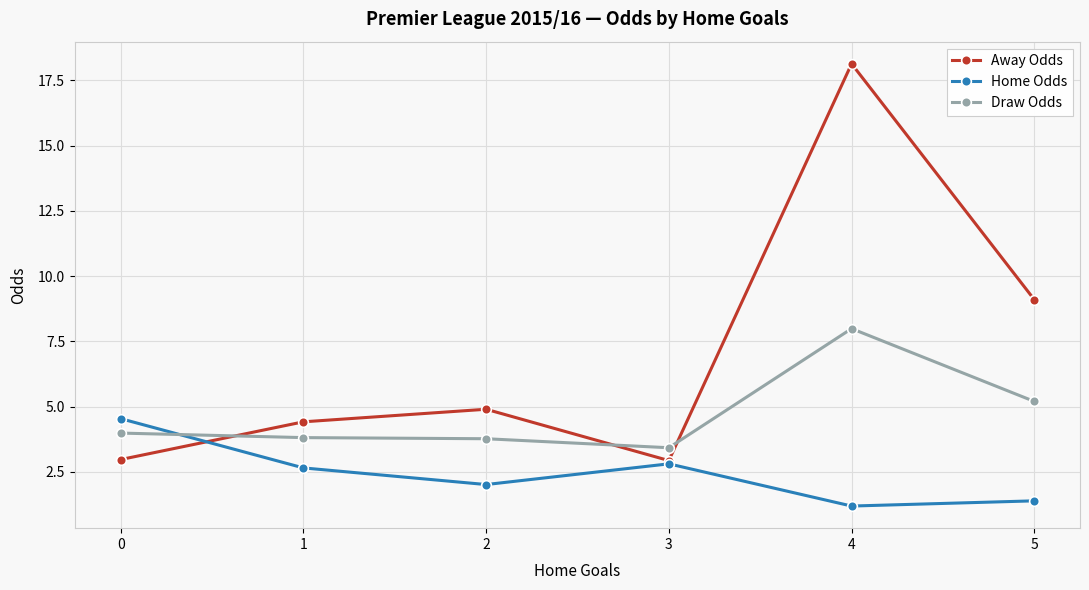

List the series in order of their overall mean, highest first.

Away Odds, Draw Odds, Home Odds